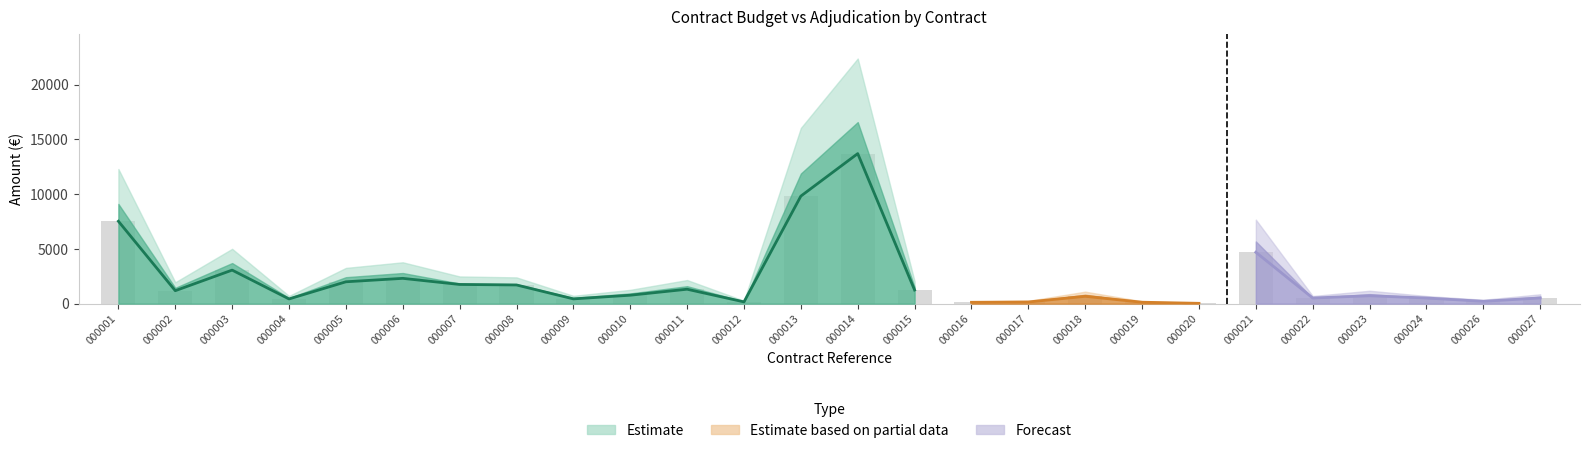

Does the chart contain any negative values?

No